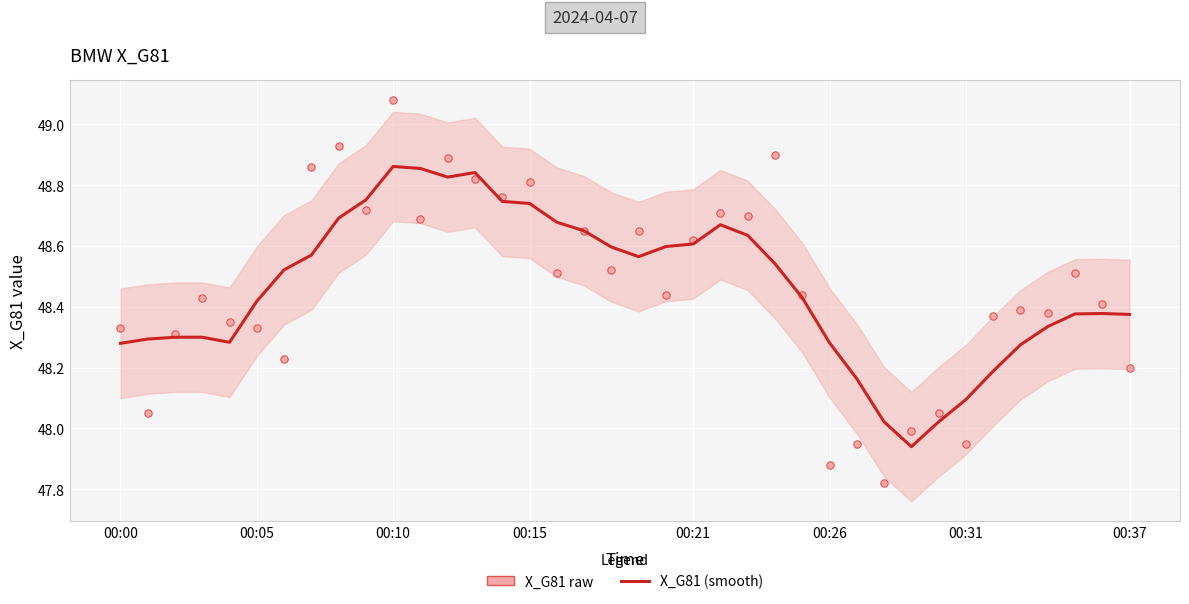

At how many categories does at least one series exceed 48?

37